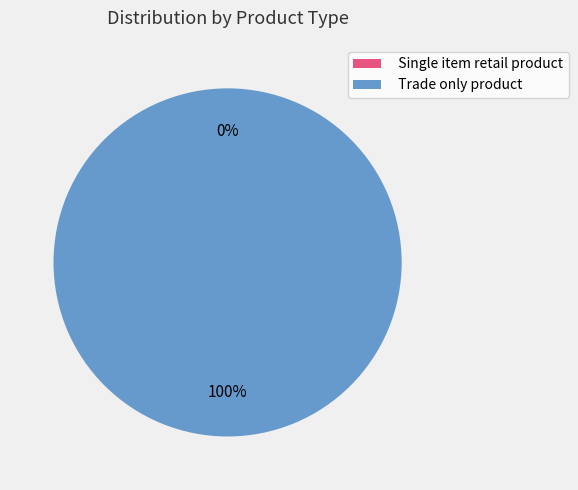

Rank the categories by value from lowest to highest.

Single item retail product, Trade only product